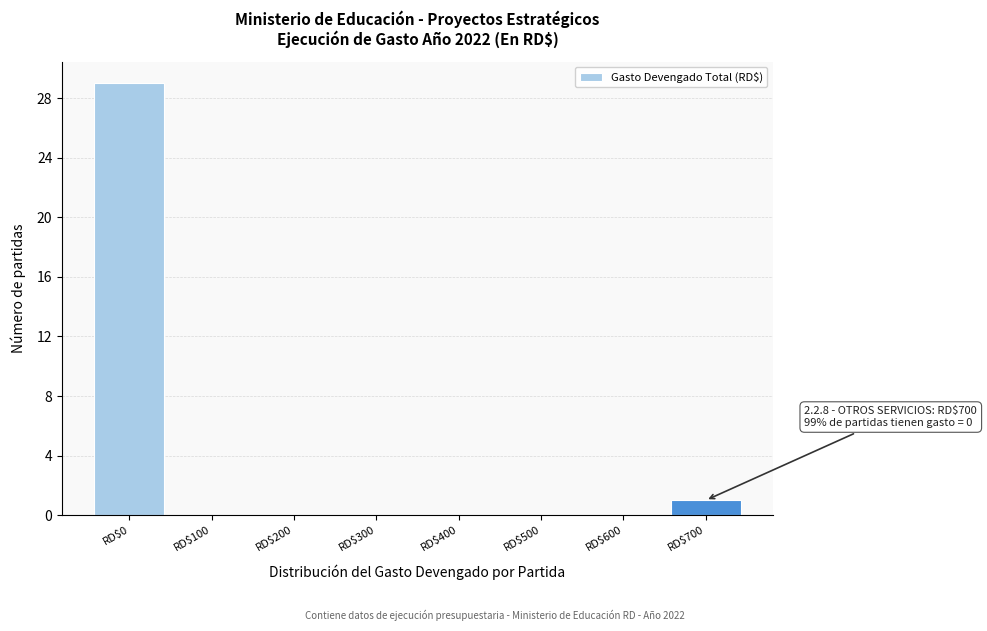

At which label is the value closest to 14?

RD$700